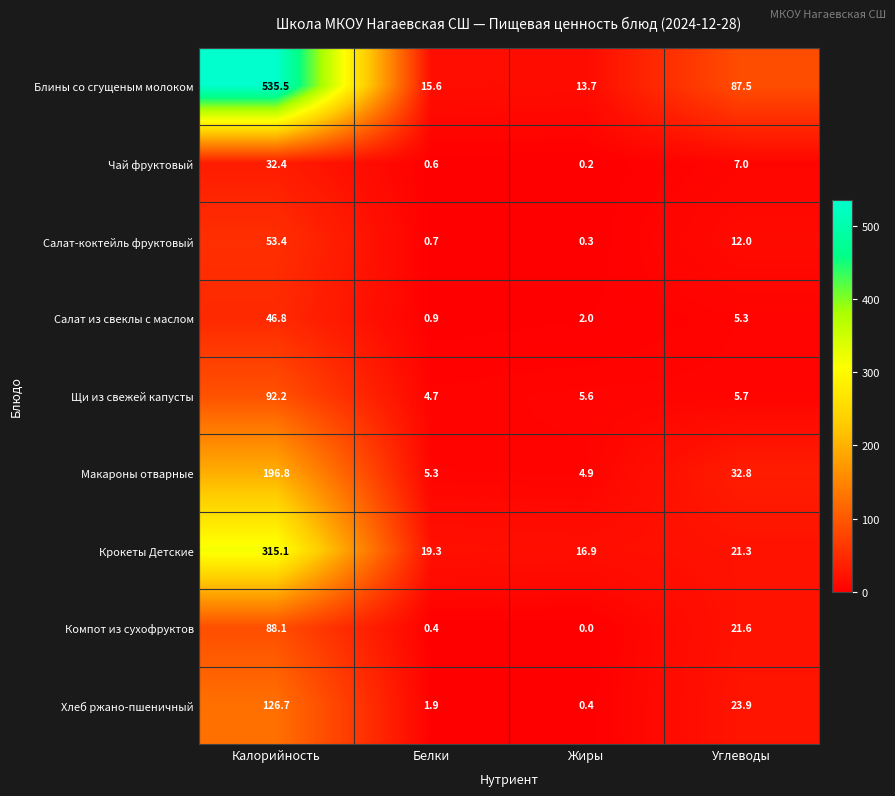

Read the Компот из сухофруктов value at Калорийность.

88.1